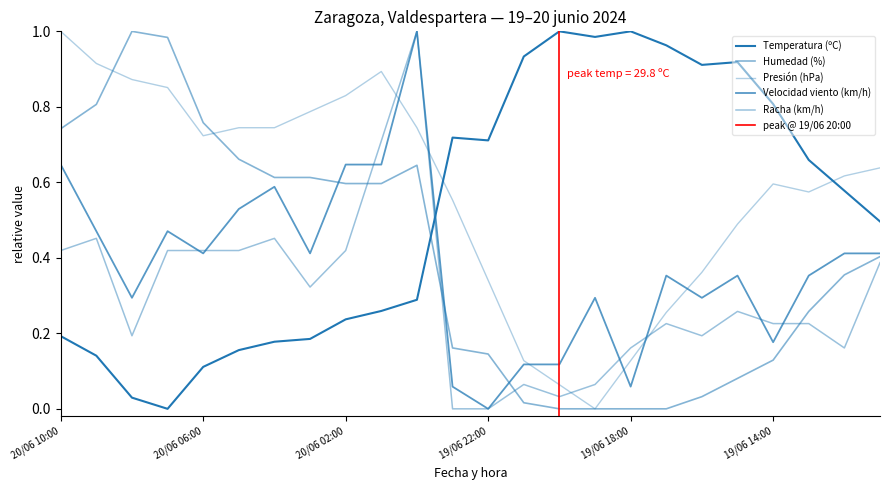

What is the label of the 19th point from the right?

20/06 05:00